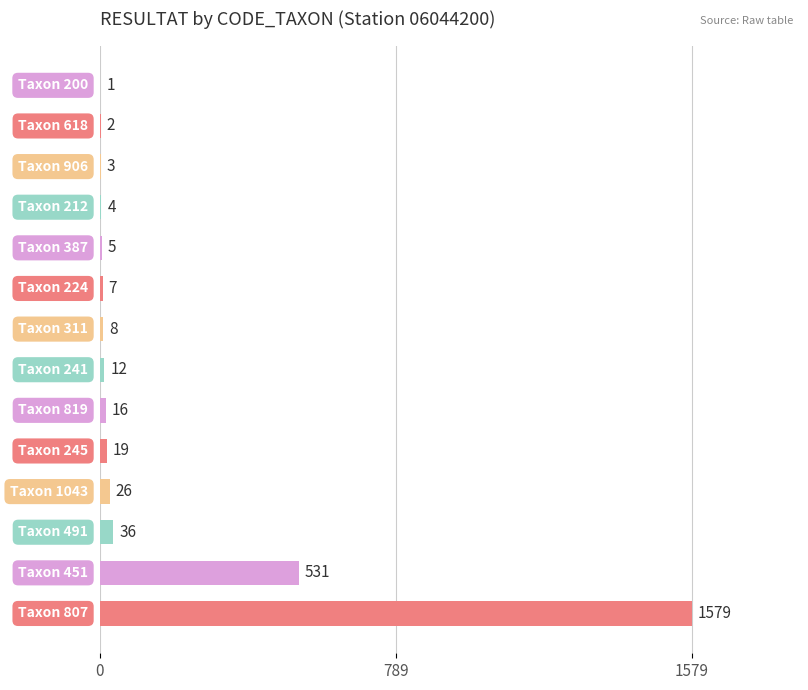

Count the number of data series in this chart.

1